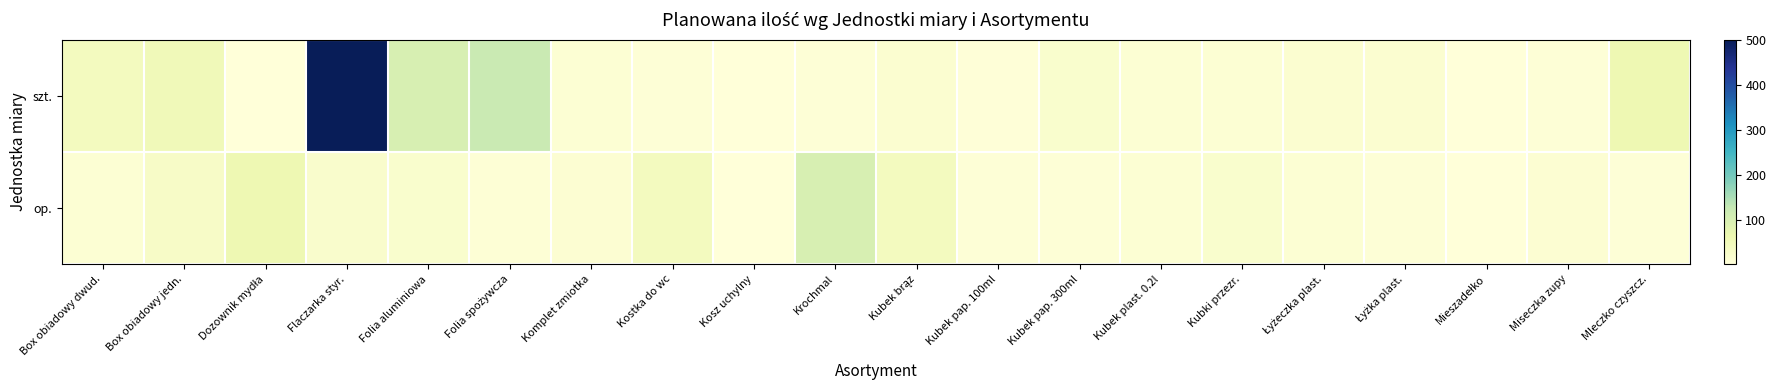

Which series has the largest range (max minus min)?

szt.